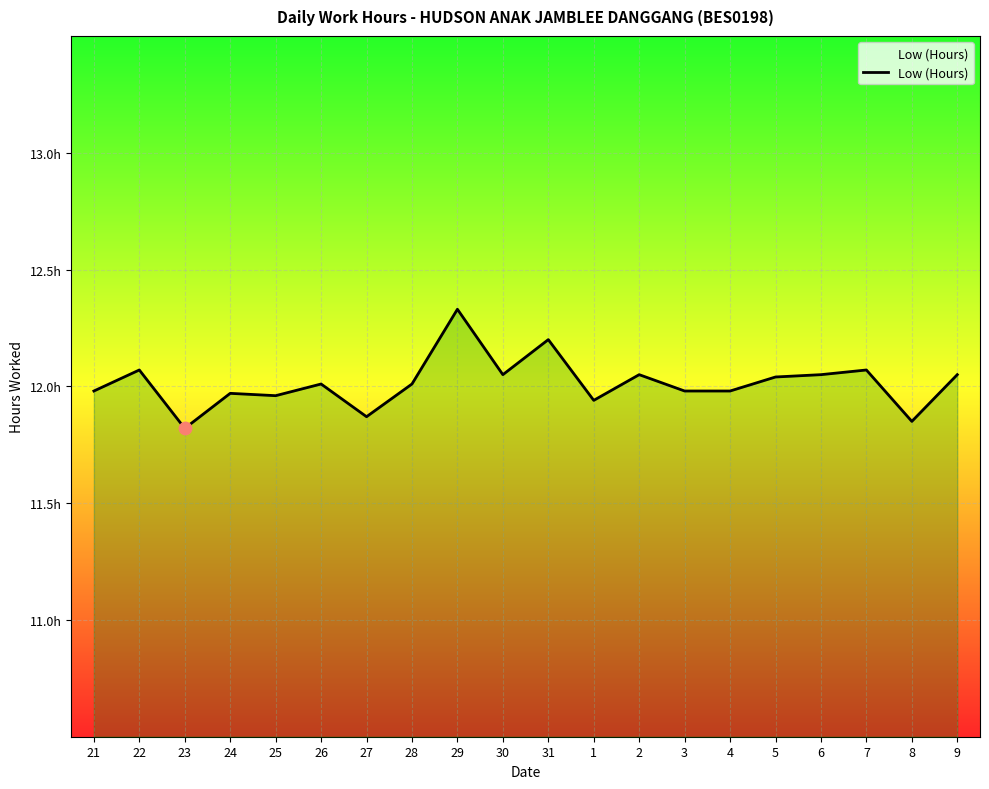

What is the change in value from 25 to 2?

+0.1